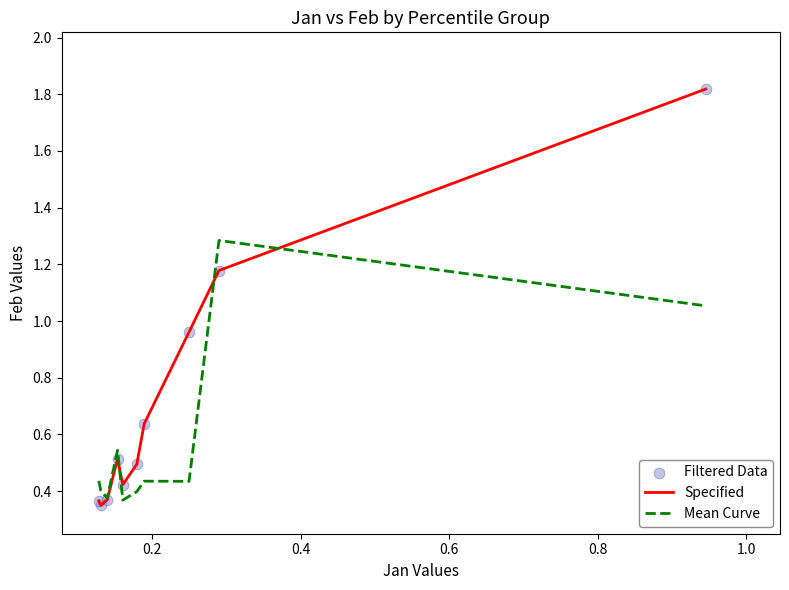

Which series has the widest spread of values?

Specified